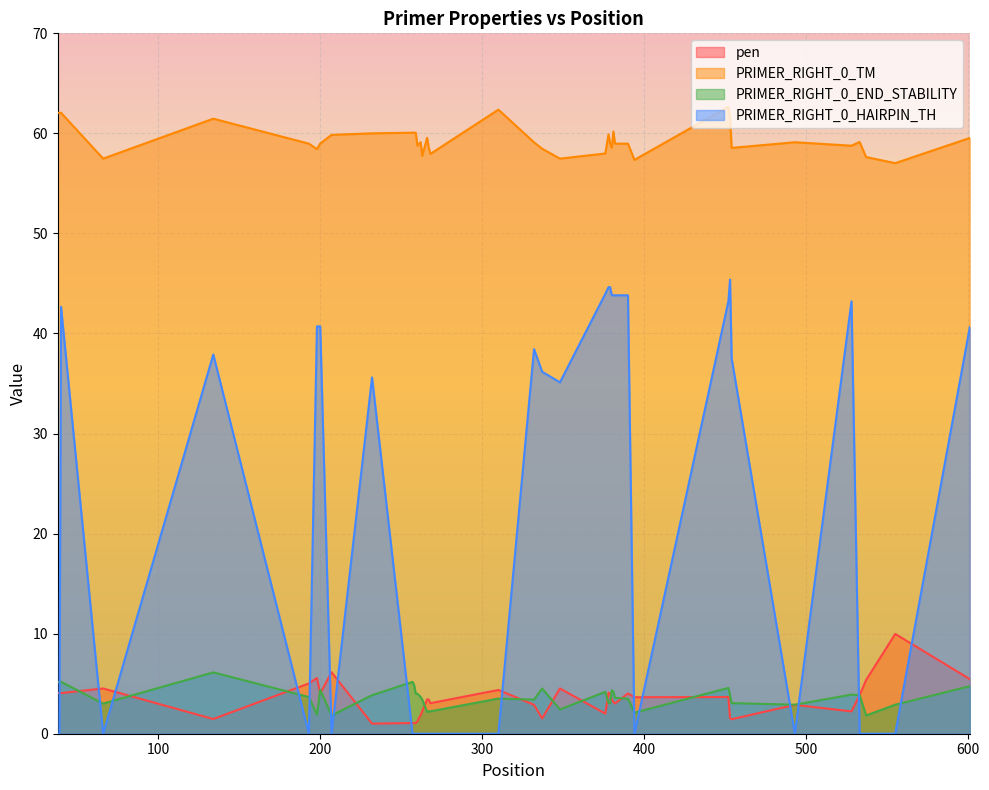

How many data points in PRIMER_RIGHT_0_TM are less than 59?

20